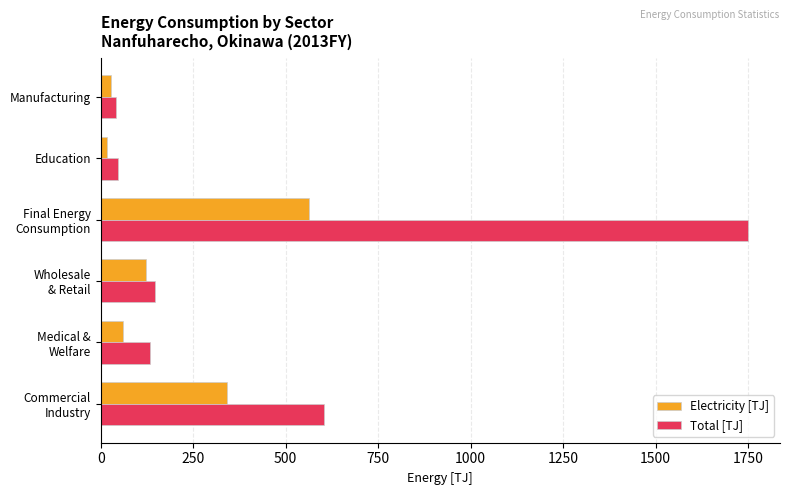

Rank the series by their average value, from highest to lowest.

Total [TJ], Electricity [TJ]